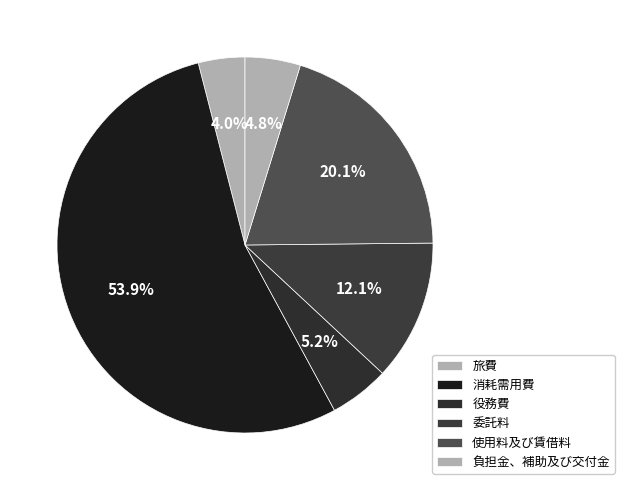

Is it true that 旅費 is 4% of the pie?

True